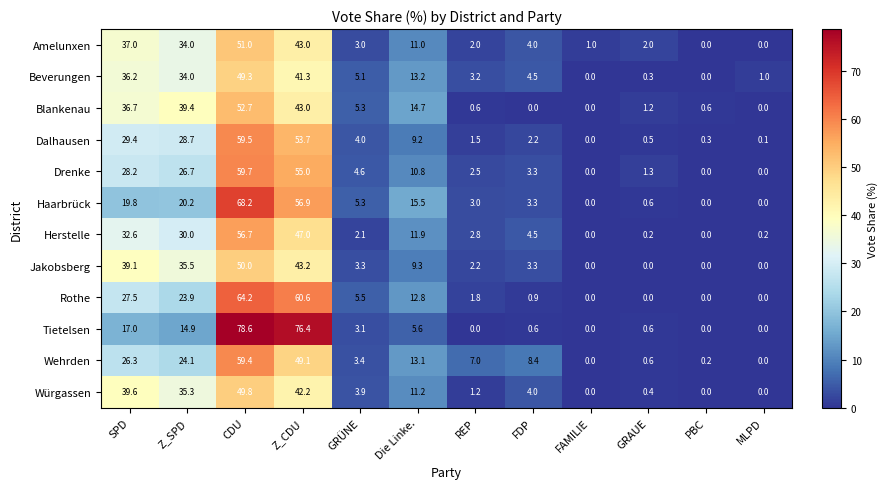

Rank the series at CDU from highest to lowest value.

Tietelsen, Haarbrück, Rothe, Drenke, Dalhausen, Wehrden, Herstelle, Blankenau, Amelunxen, Jakobsberg, Würgassen, Beverungen